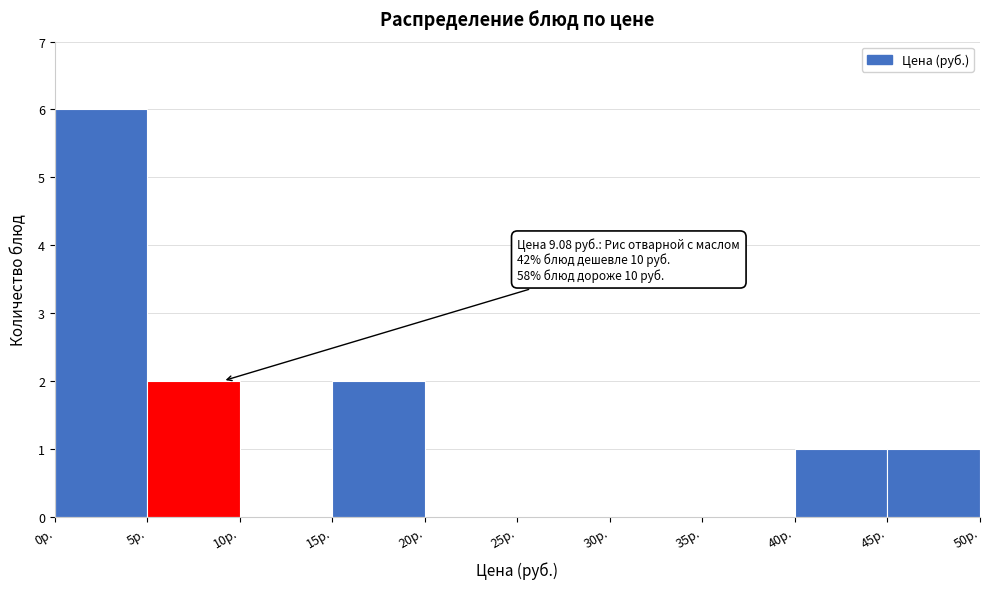

Which range on the x-axis has the tallest bar?

0 to 5